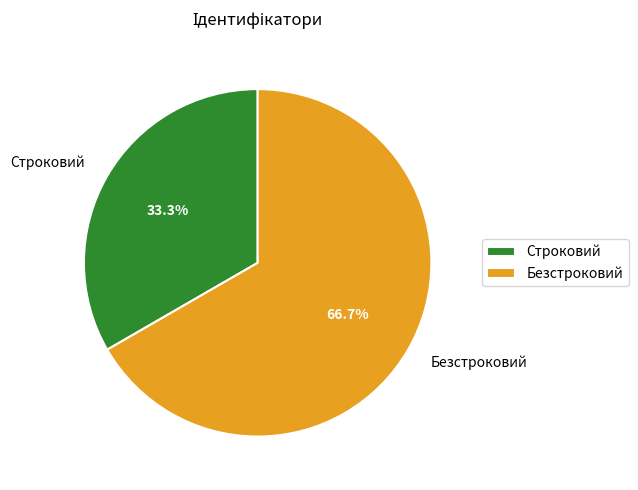

Which slice represents more than half of the pie?

Безстроковий